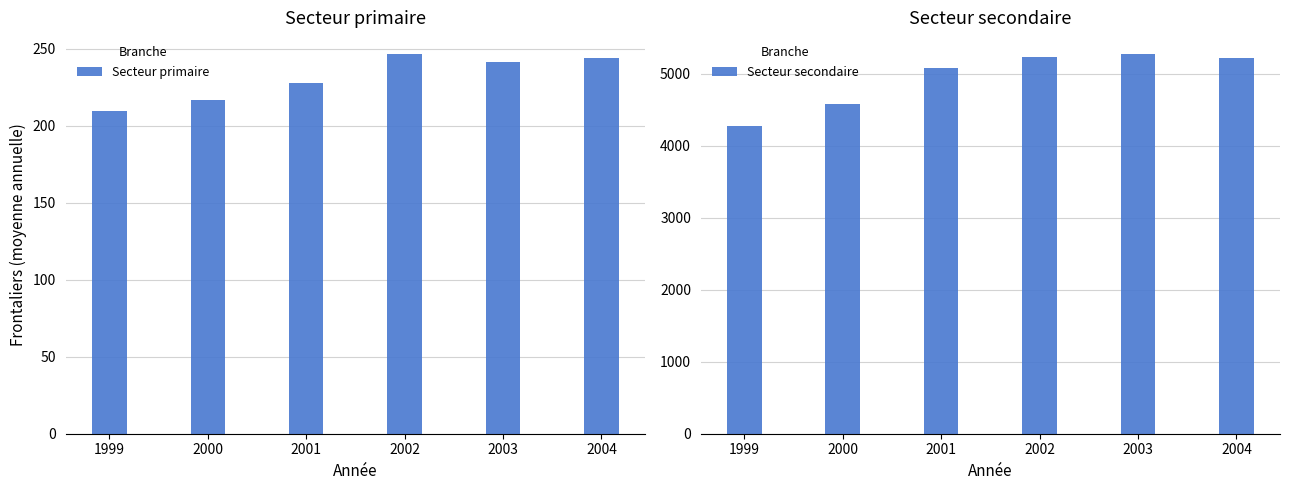

Reading right to left, transcribe all the data shown in this chart.

Secteur primaire: 2004=244.2	2003=241.3	2002=246.5	2001=227.6	2000=216.7	1999=209.2
Secteur secondaire: 2004=5213.1	2003=5274.0	2002=5236.2	2001=5080.8	2000=4581.7	1999=4272.3